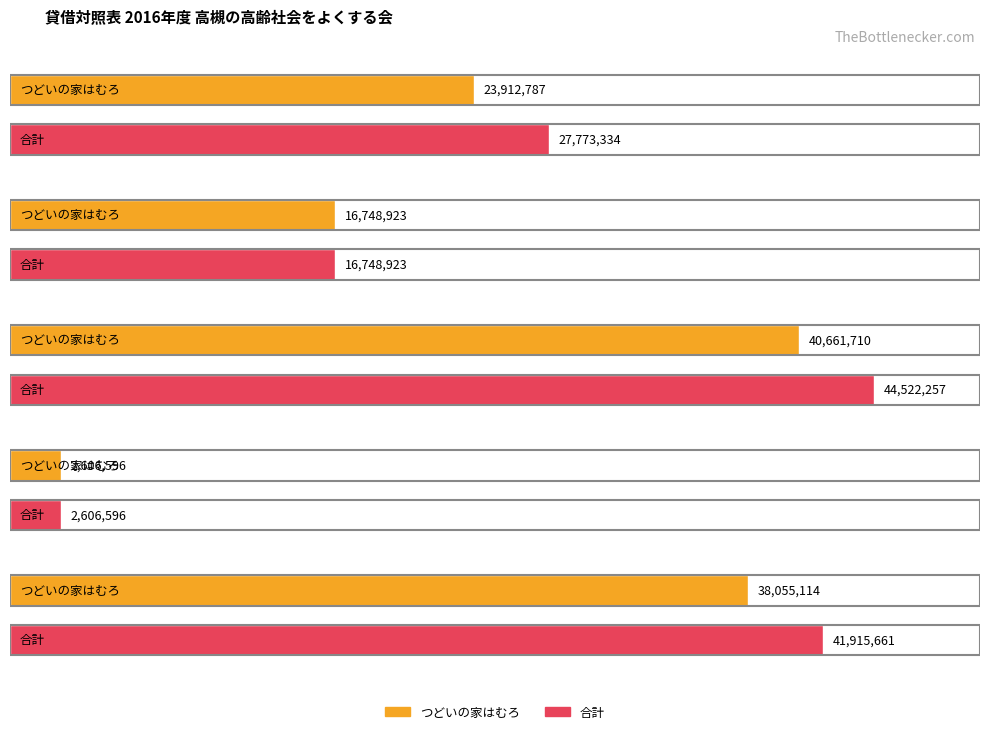

How many series are shown in this chart?

2